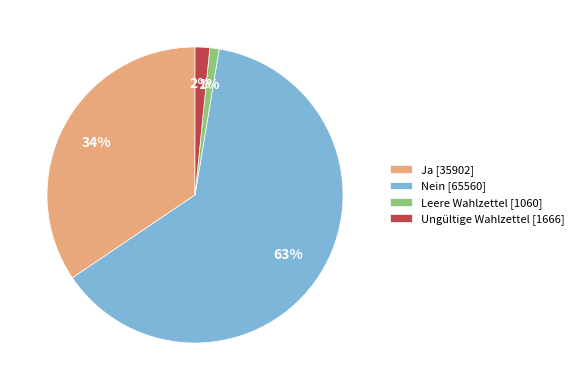

What percentage is the Leere Wahlzettel slice, to the nearest percent?

1%